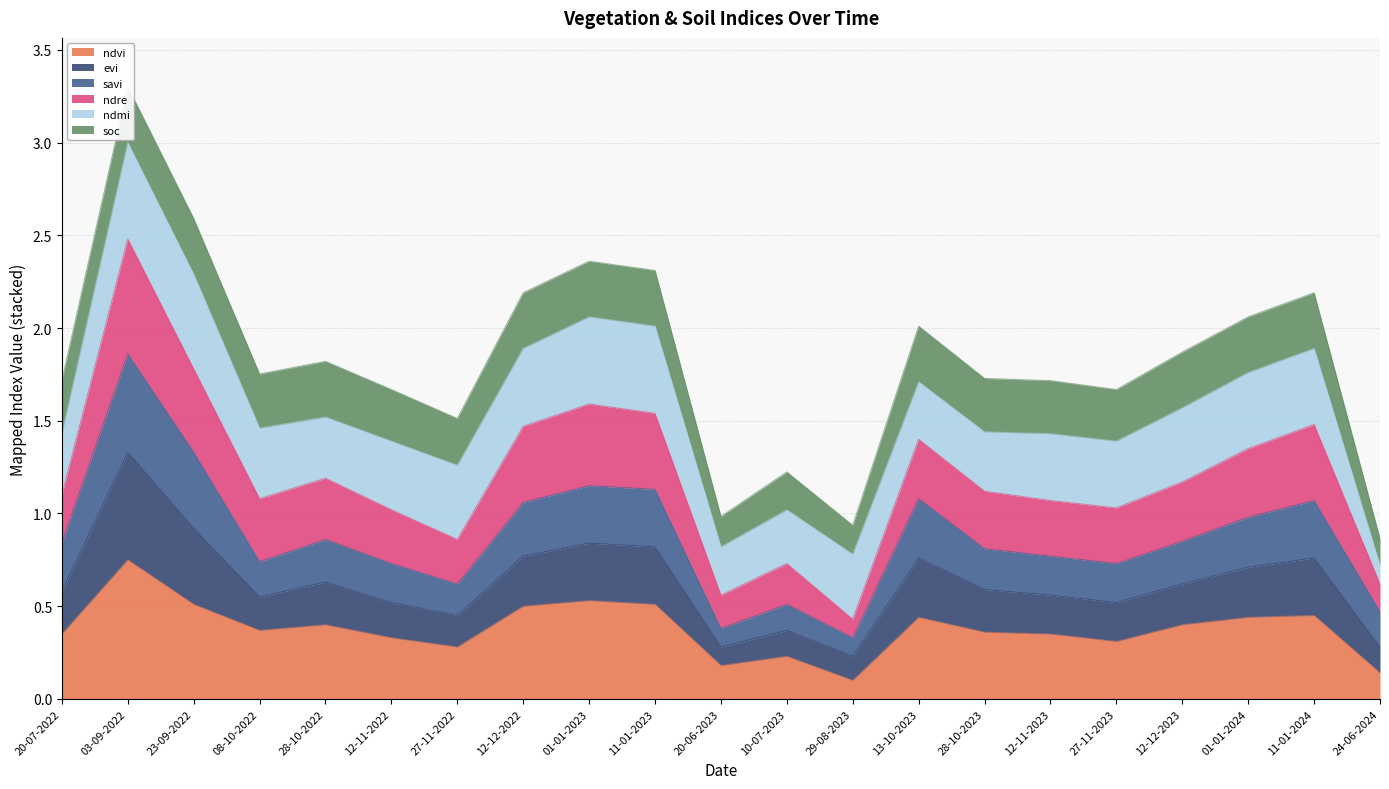

What is the total value across all series at 10-07-2023?

2.0